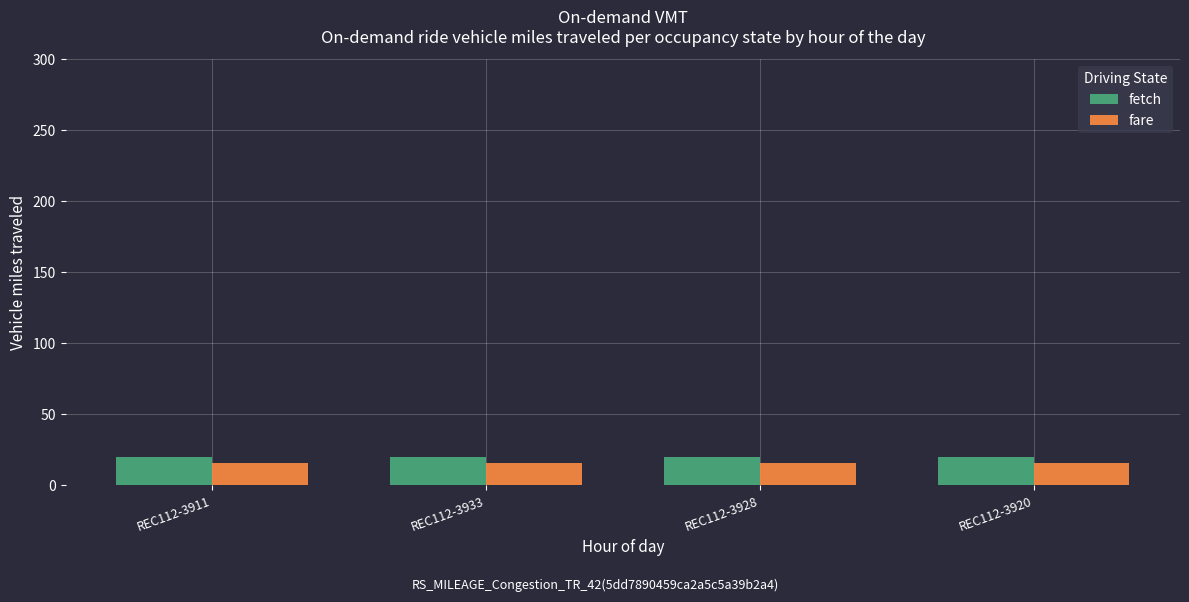

What are all the series names shown in the legend?

fetch, fare